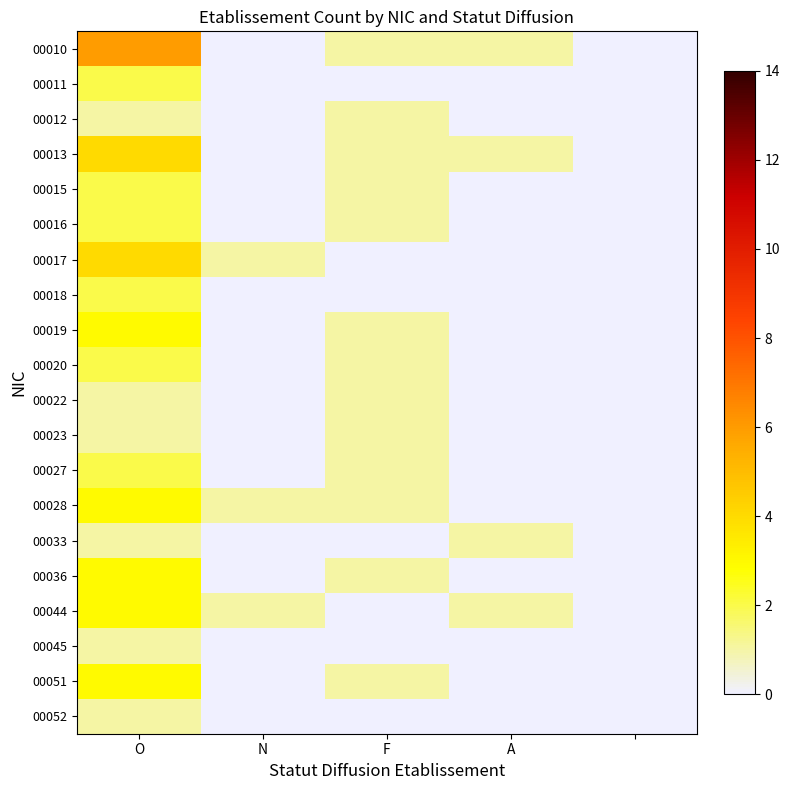

Which series has the largest total across all categories?

00010